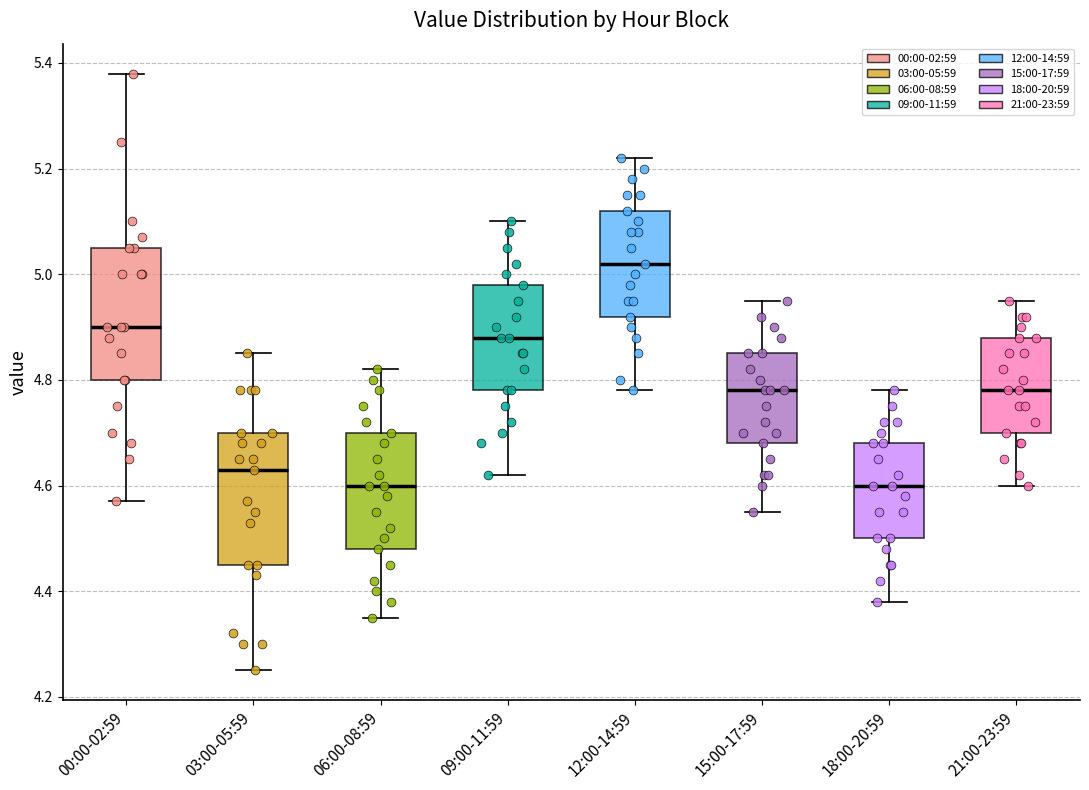

Where is the upper edge of the box for 21:00-23:59 on the y-axis? The values are not printed on the chart, so give them approximately, as read against the axis.

4.88